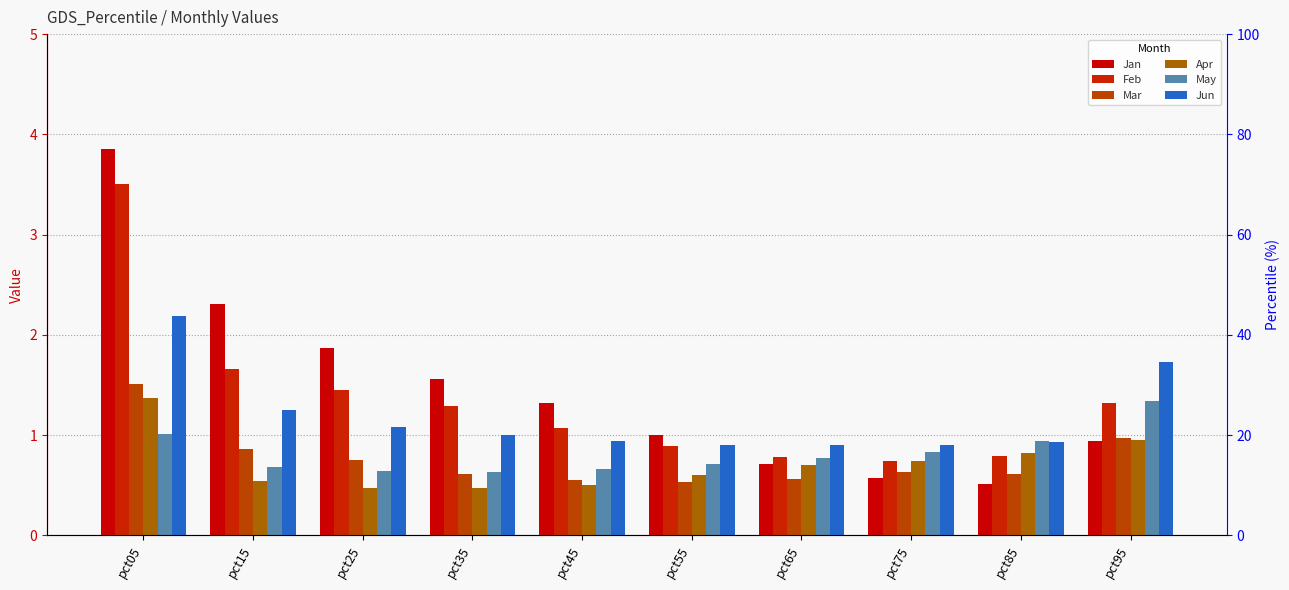

What is the maximum value for Mar?

1.5